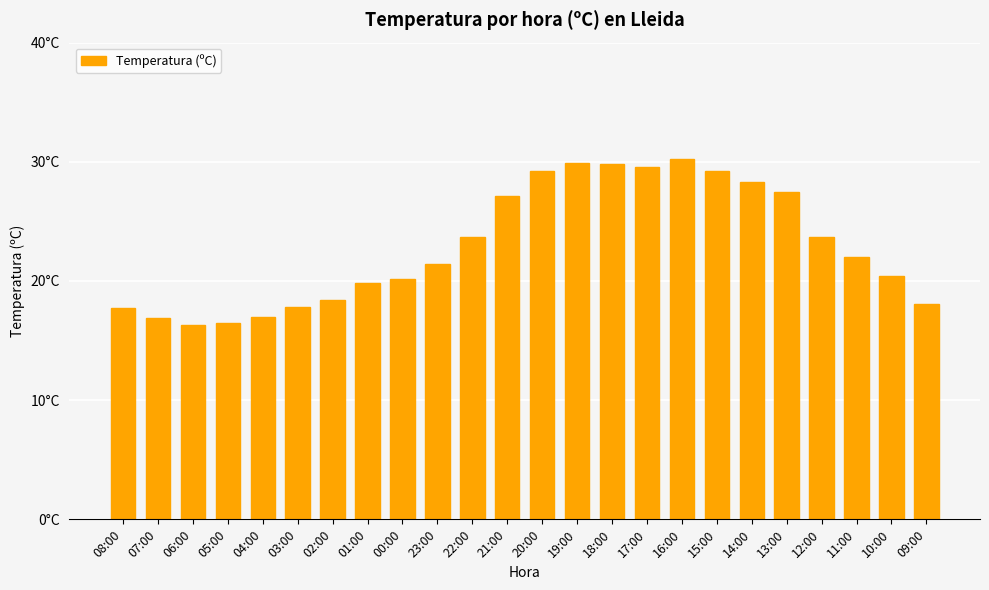

How many data points are above 22?

11